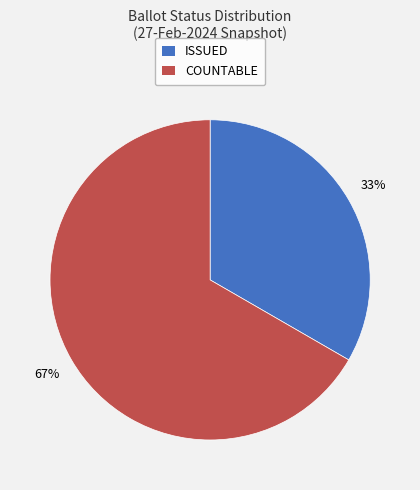

How many segments does this pie chart have?

2